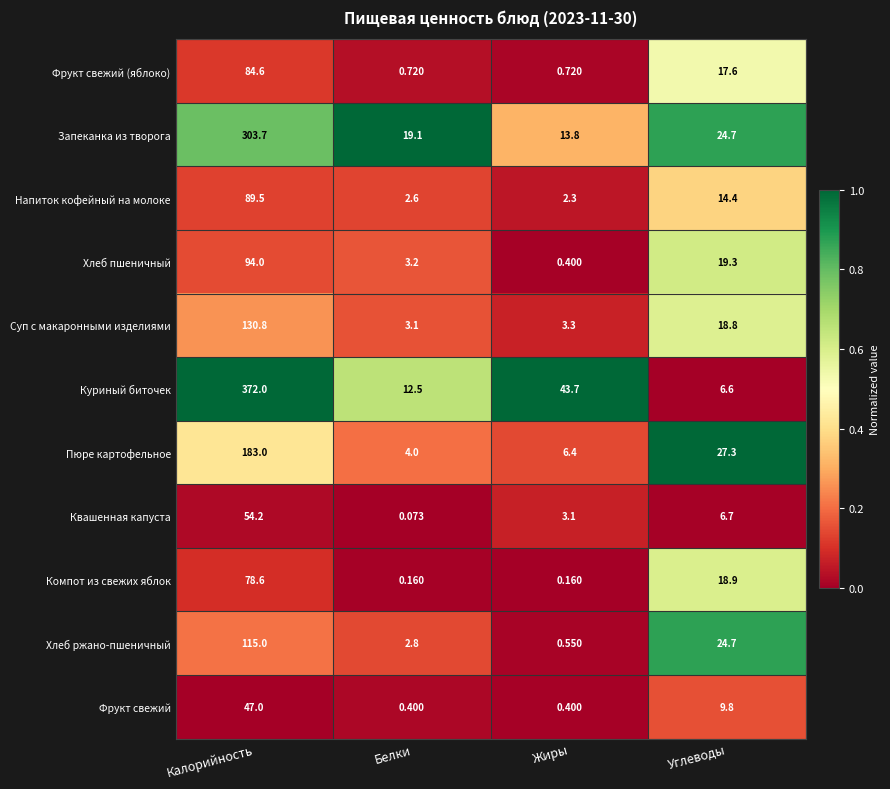

Is the value of Суп с макаронными изделиями at Белки greater than the value of Хлеб ржано-пшеничный at Белки?

Yes